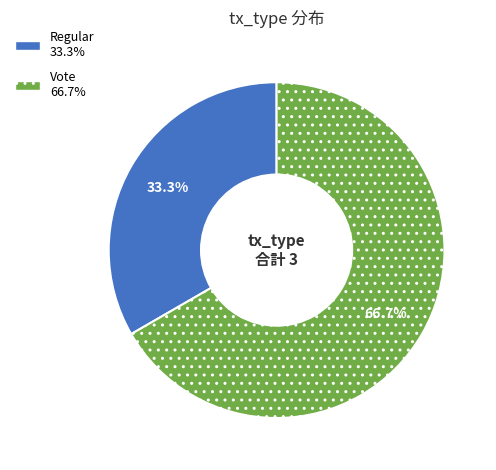

How many slices are in this pie chart?

2